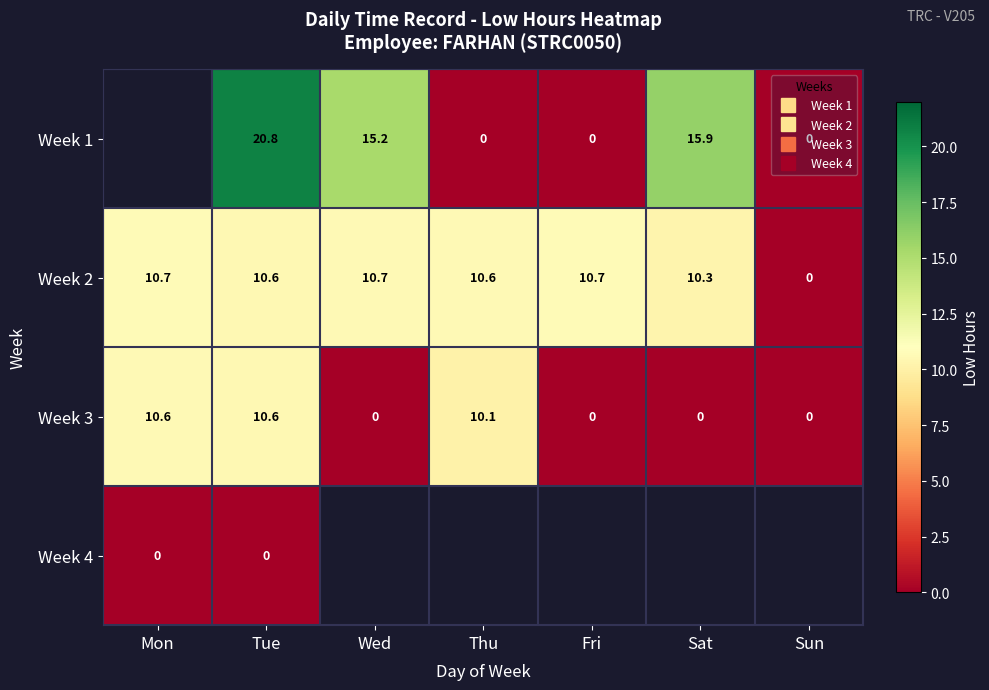

Rank the series by their maximum value, from highest to lowest.

Week 1, Week 2, Week 3, Week 4